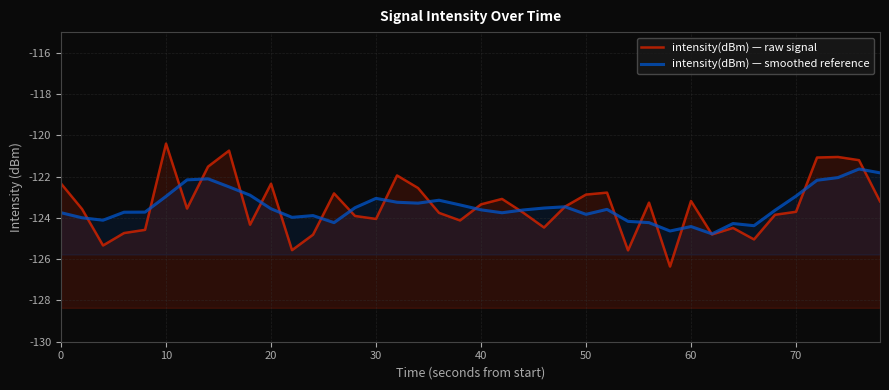

Which series has the largest total across all categories?

intensity(dBm) — raw signal